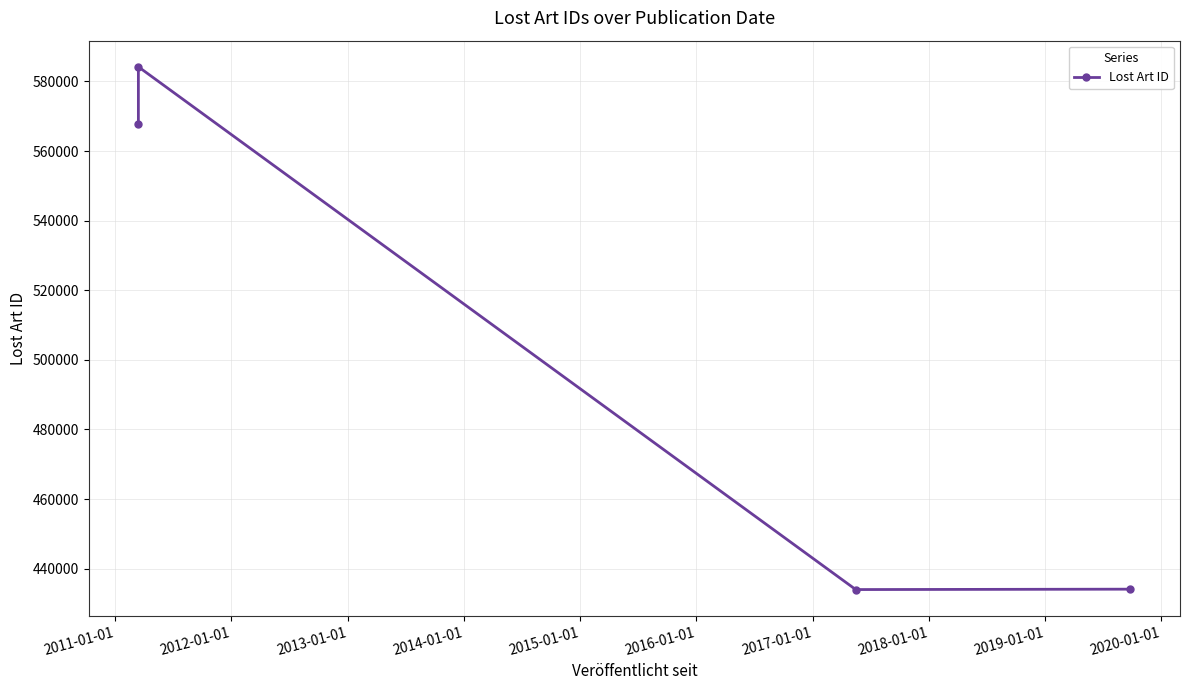

Which has a higher value, 2011-01-01 or 2013-01-01?

2011-01-01